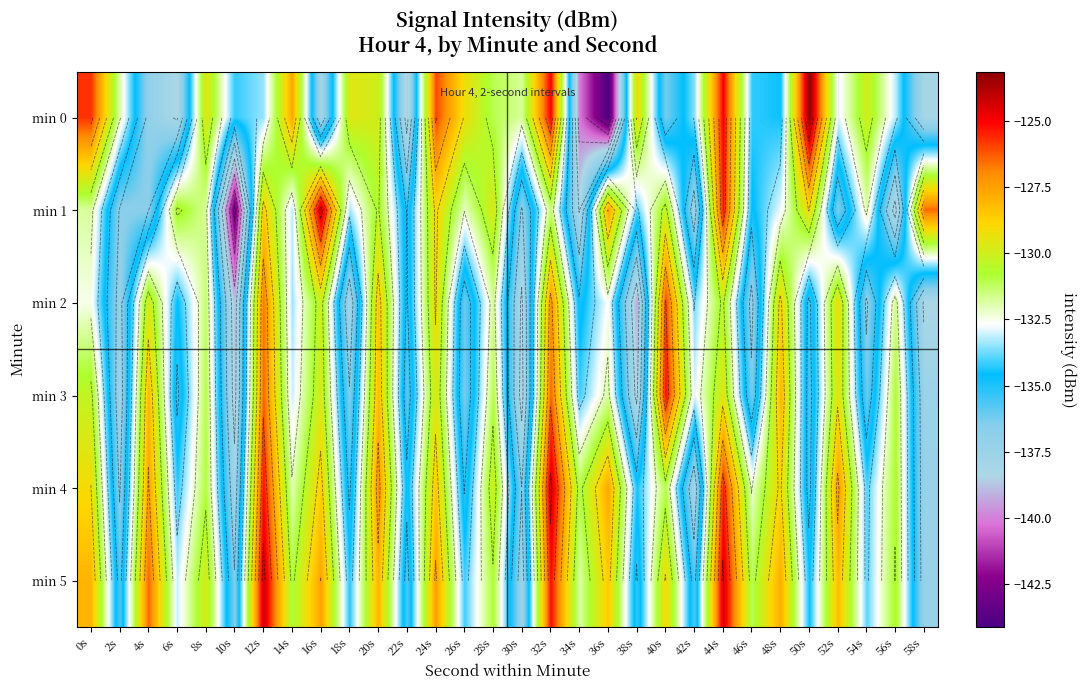

Which series has the widest spread of values?

min 0